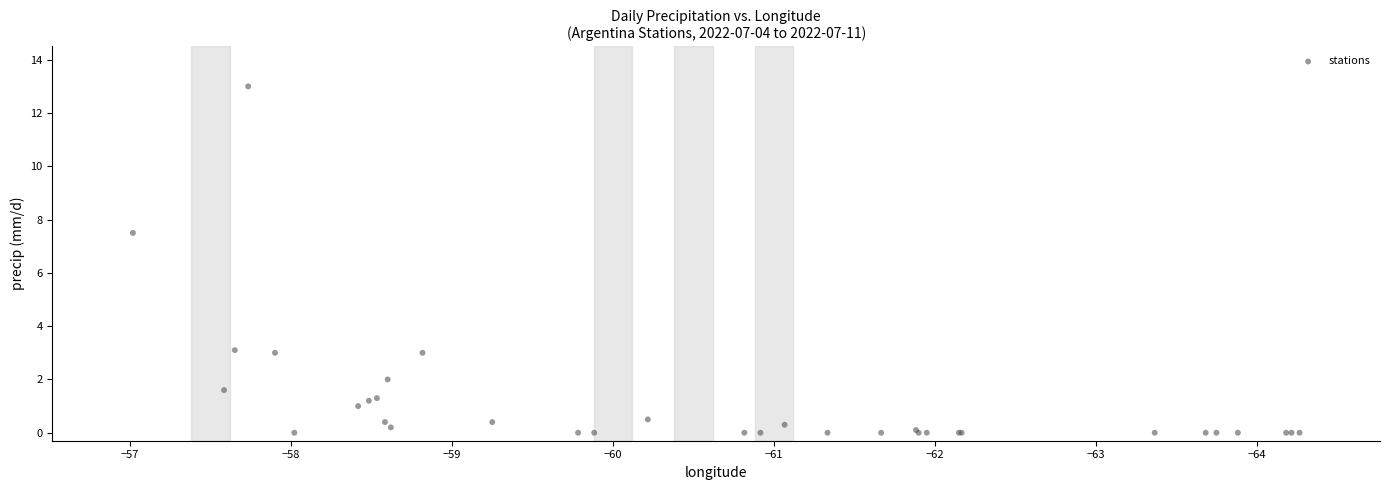

What Y value in the scatter plot is closest to 6?

7.5